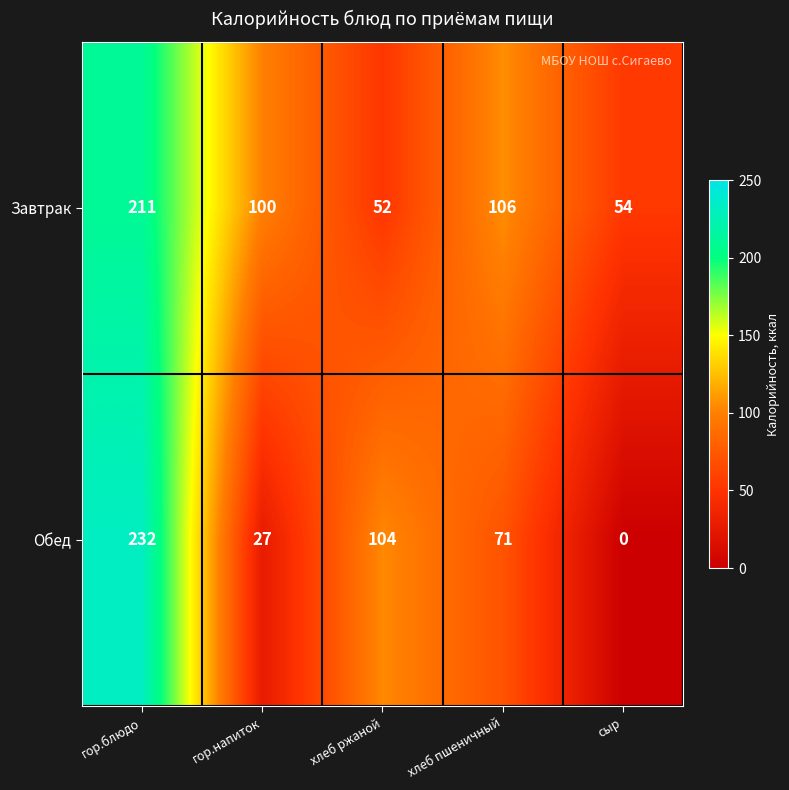

The value of Завтрак at хлеб ржаной is 81. True or false?

False